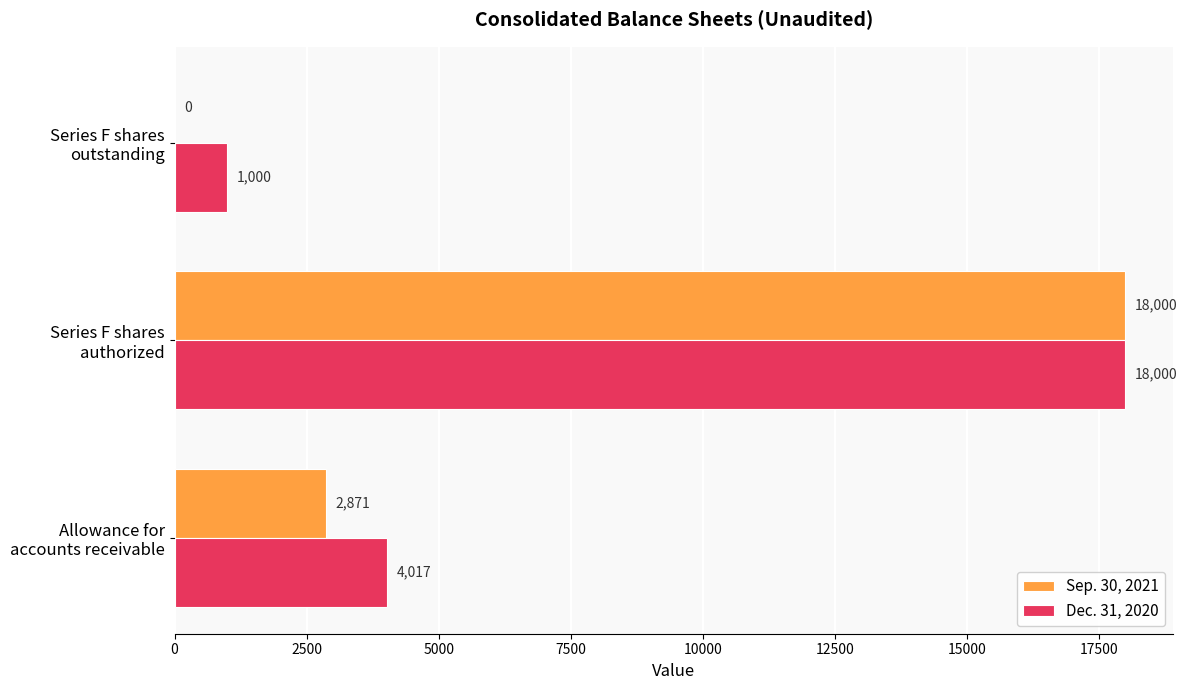

What is the greatest value displayed?

18000